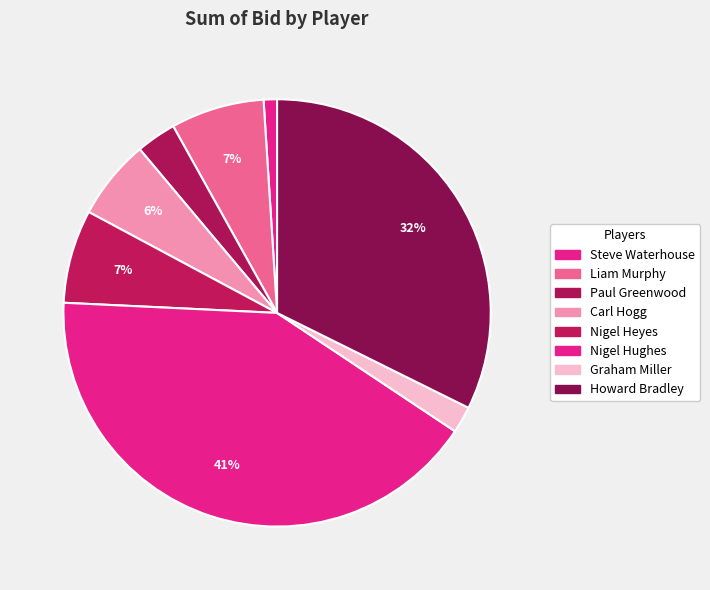

What is the largest slice in the pie chart?

Nigel Hughes